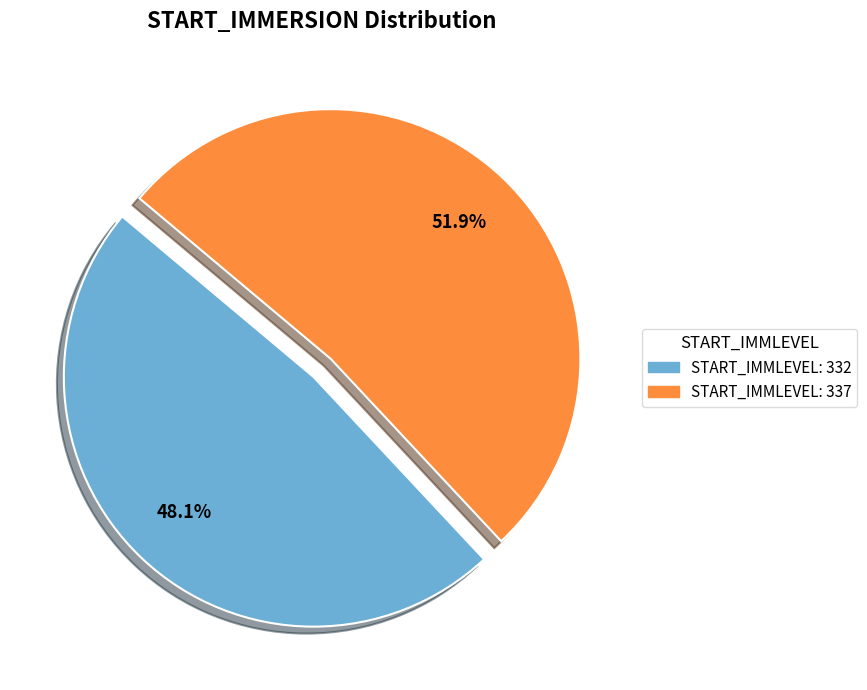

How many segments does this pie chart have?

2